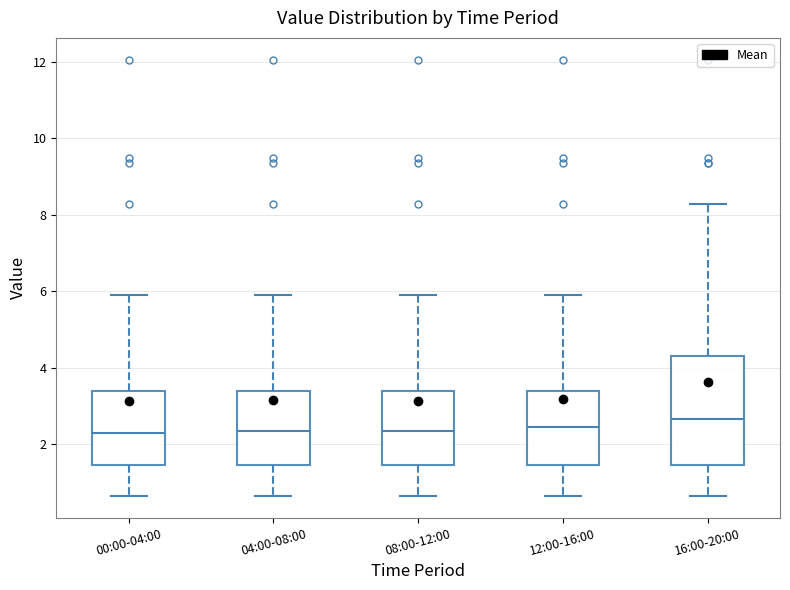

Reading left to right, read every box against the y-axis: the position of its median line, the range the box covers, and the ends of its whiskers. The values are not printed on the chart, so give them approximately, as read against the axis.

00:00-04:00: median 2.4, box 1.4 to 3.4, whiskers 0.6 to 6.0
04:00-08:00: median 2.4, box 1.4 to 3.4, whiskers 0.6 to 6.0
08:00-12:00: median 2.4, box 1.4 to 3.4, whiskers 0.6 to 6.0
12:00-16:00: median 2.4, box 1.4 to 3.4, whiskers 0.6 to 6.0
16:00-20:00: median 2.6, box 1.4 to 4.4, whiskers 0.6 to 8.2